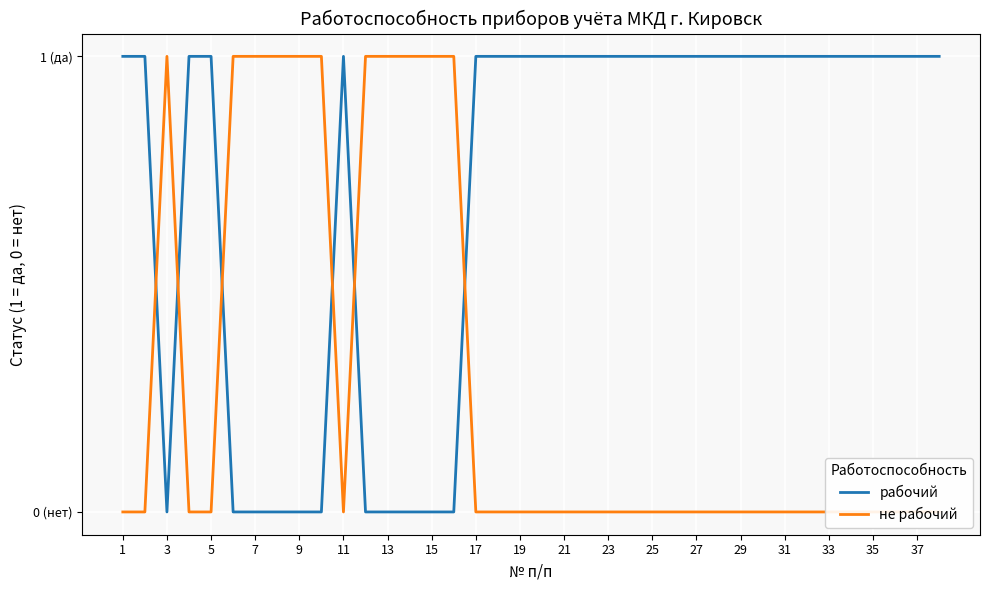

What value does the рабочий series have at 37?

1